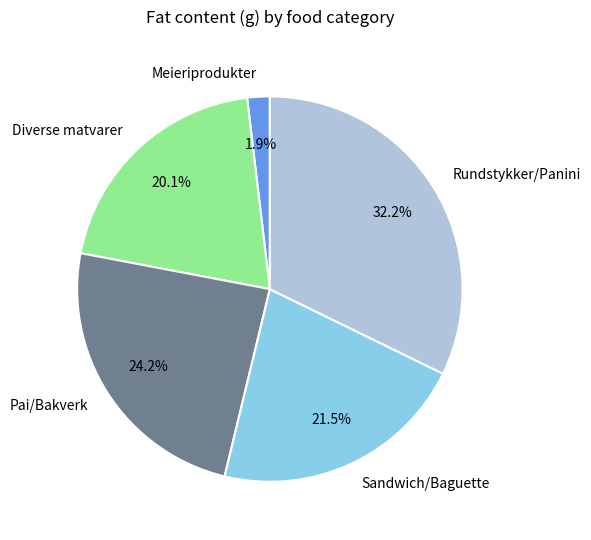

Is there any slice that represents more than half of the pie?

No